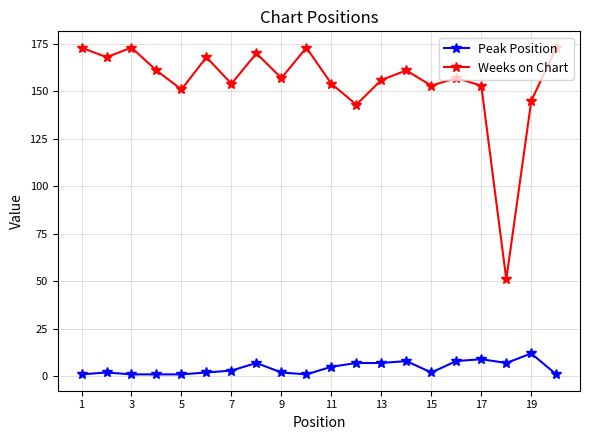

What is the maximum value for Peak Position?

12